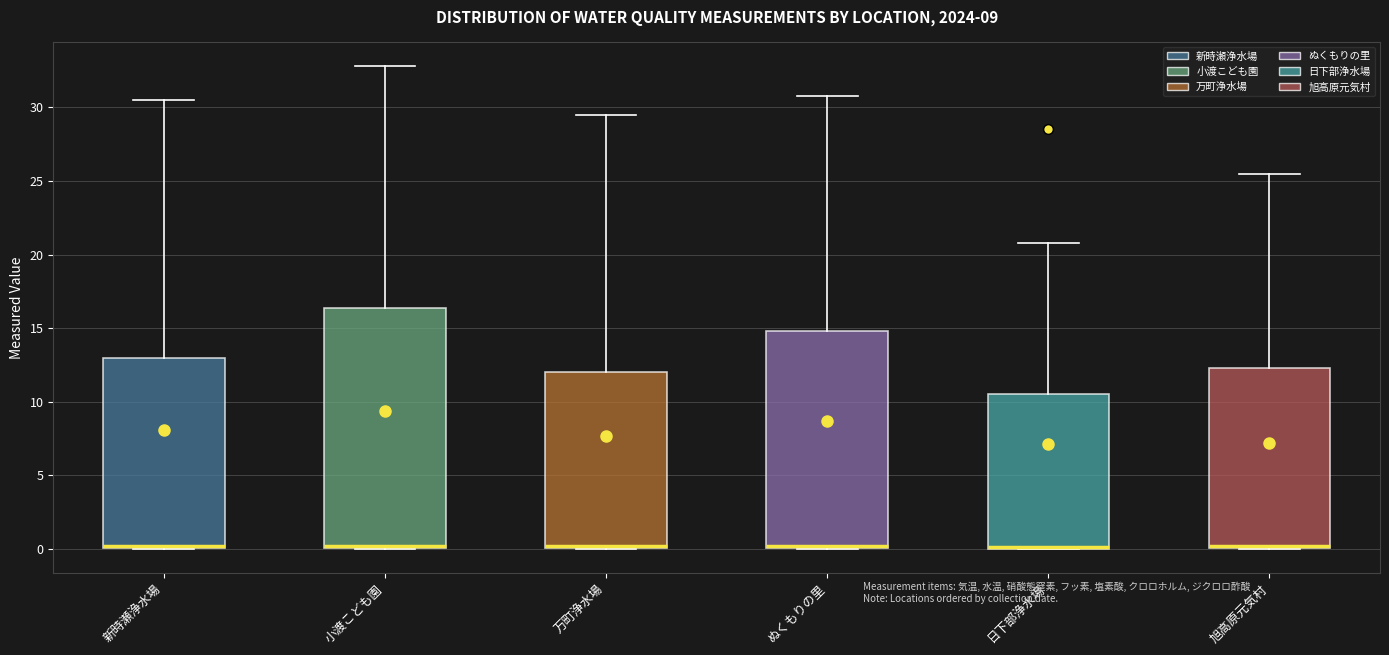

Reading left to right, transcribe this box plot: for each box, give where its median line is, the range the box spans, and where its two whiskers end, as read against the y-axis. The values are not printed on the chart, so give them approximately, as read against the axis.

新時瀬浄水場: median 0.0 (just above the box's lower edge), box 0.0 to 13.0, whiskers 0.0 to 30.5
小渡こども園: median 0.0 (just above the box's lower edge), box 0.0 to 16.5, whiskers 0.0 to 33.0
万町浄水場: median 0.0 (just above the box's lower edge), box 0.0 to 12.0, whiskers 0.0 to 29.5
ぬくもりの里: median 0.0 (just above the box's lower edge), box 0.0 to 15.0, whiskers 0.0 to 31.0
日下部浄水場: median 0.0 (drawn on the box's lower edge), box 0.0 to 10.5, whiskers 0.0 to 21.0
旭高原元気村: median 0.0 (just above the box's lower edge), box 0.0 to 12.5, whiskers 0.0 to 25.5